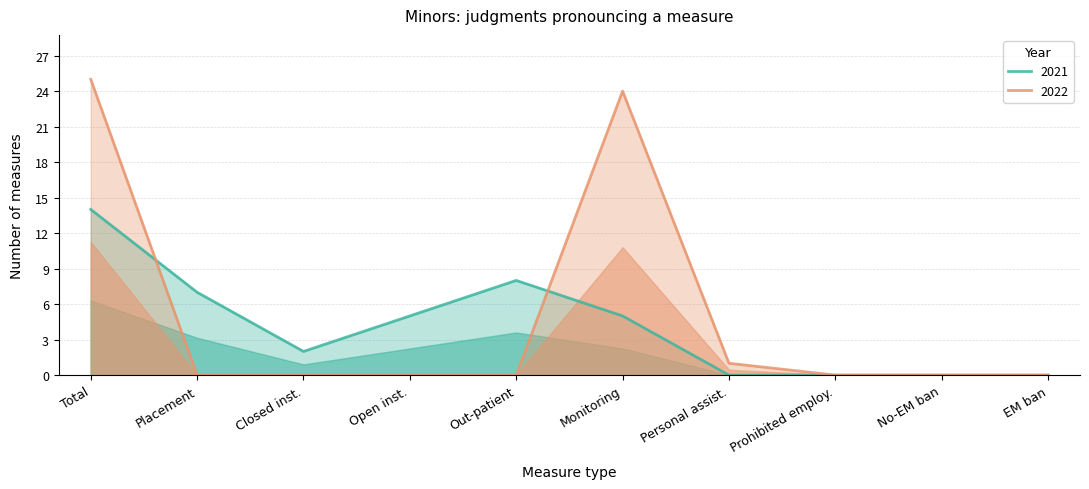

How many series are shown in this chart?

2